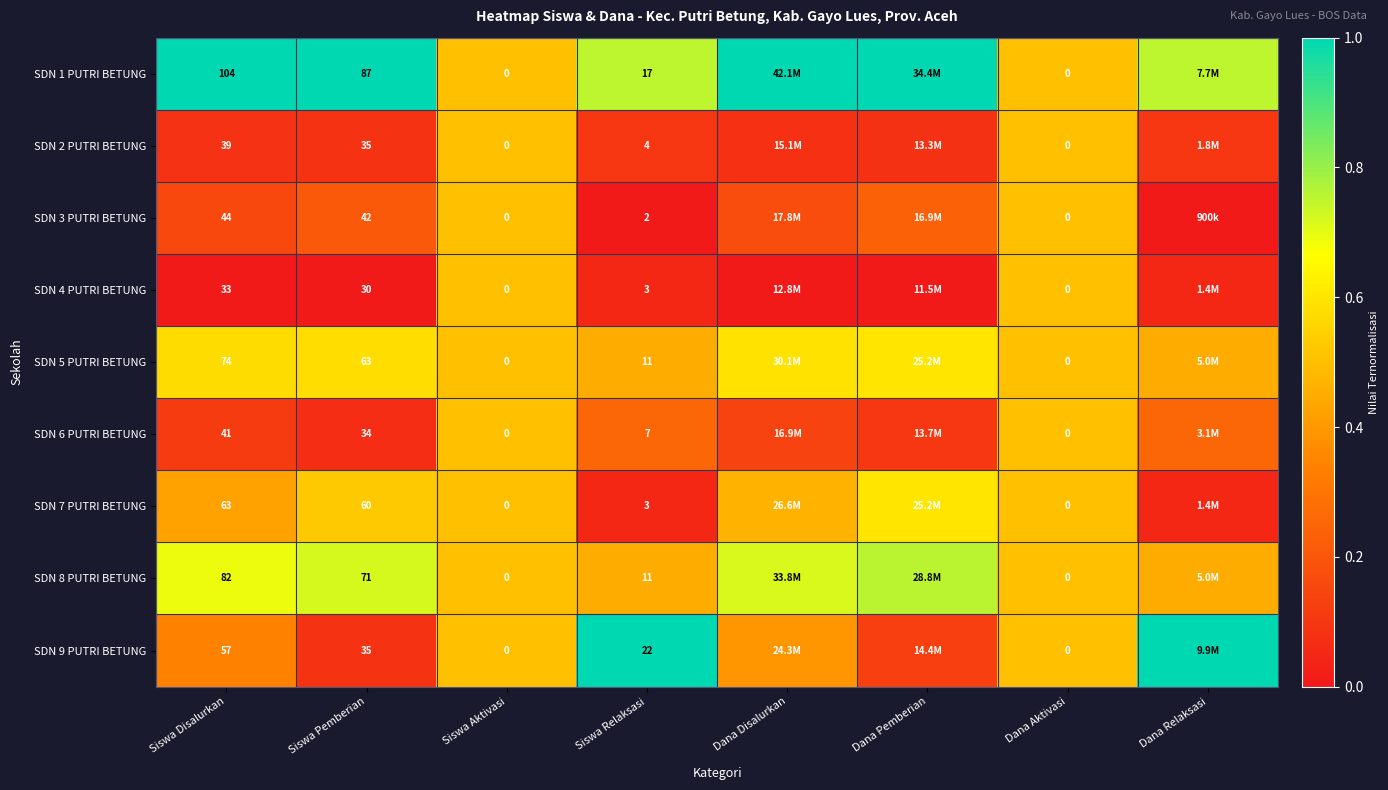

Is the value of SDN 4 PUTRI BETUNG at Dana Aktivasi greater than the value of SDN 1 PUTRI BETUNG at Siswa Disalurkan?

No